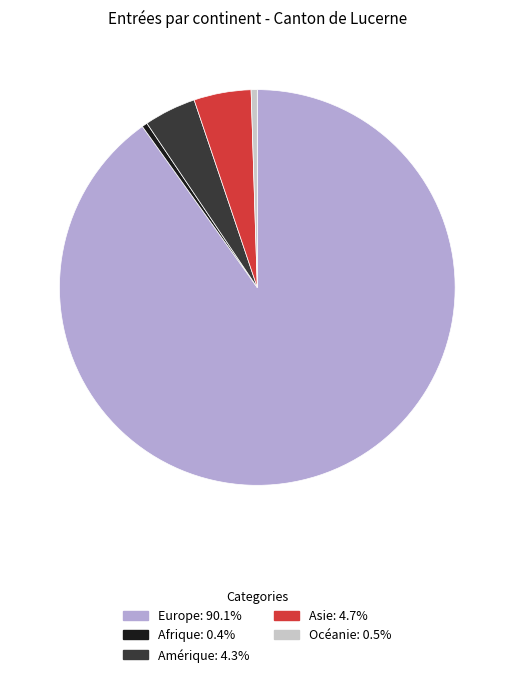

Approximately how many times larger is the value at Océanie: 0.5% compared to Afrique: 0.4%?

1.1